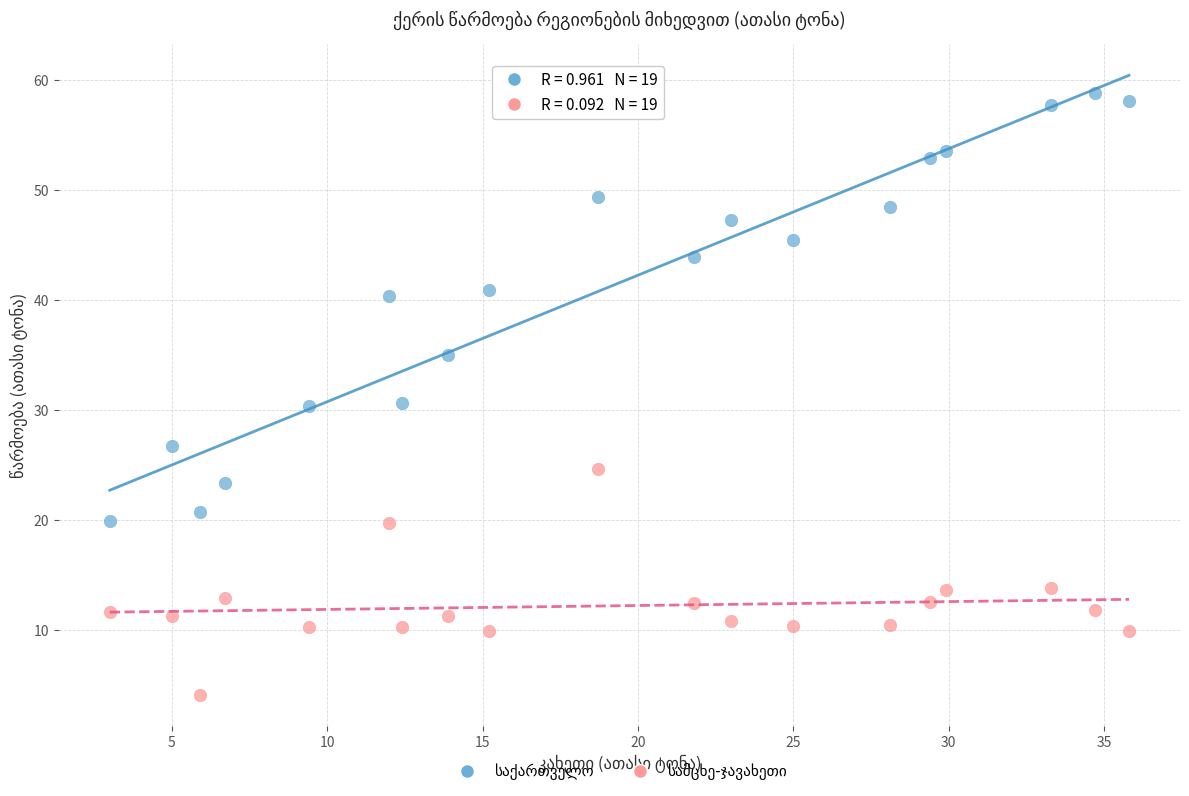

What is the X range (max minus min) for the scatter plot?

32.8